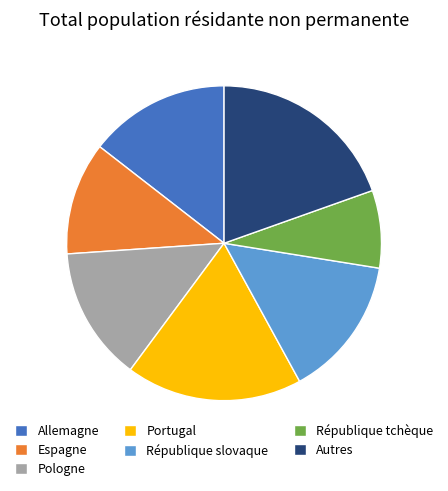

Is the sum of République slovaque and Pologne greater than half?

No